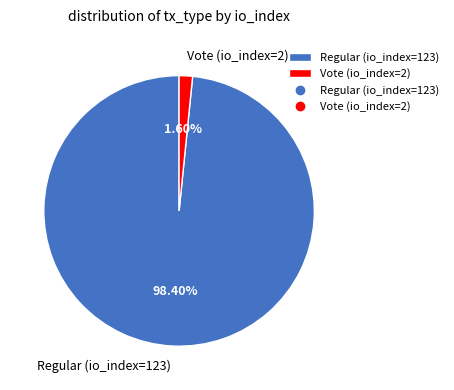

Combined, do Vote (io_index=2) and Regular (io_index=123) account for over 50%?

Yes